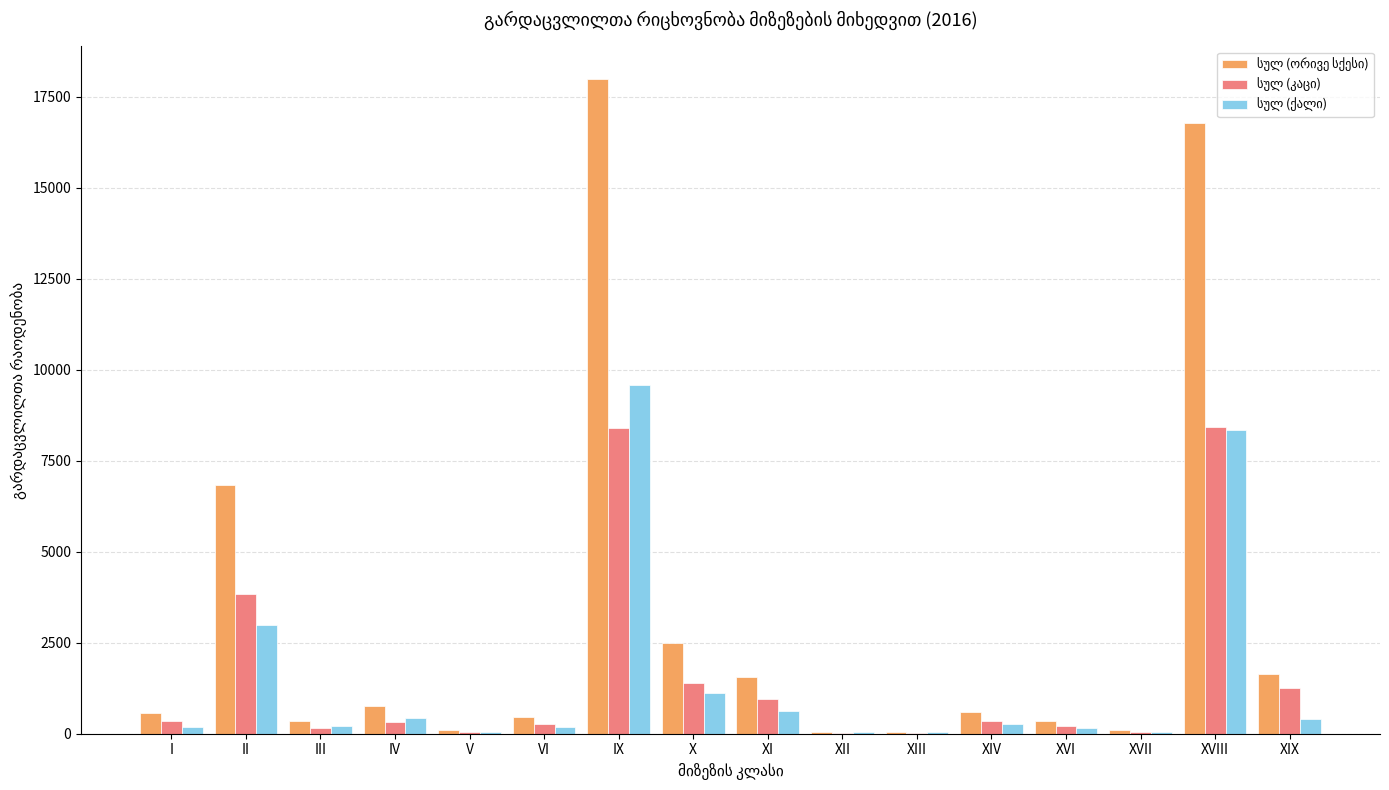

What is the maximum value shown in the chart?

17990